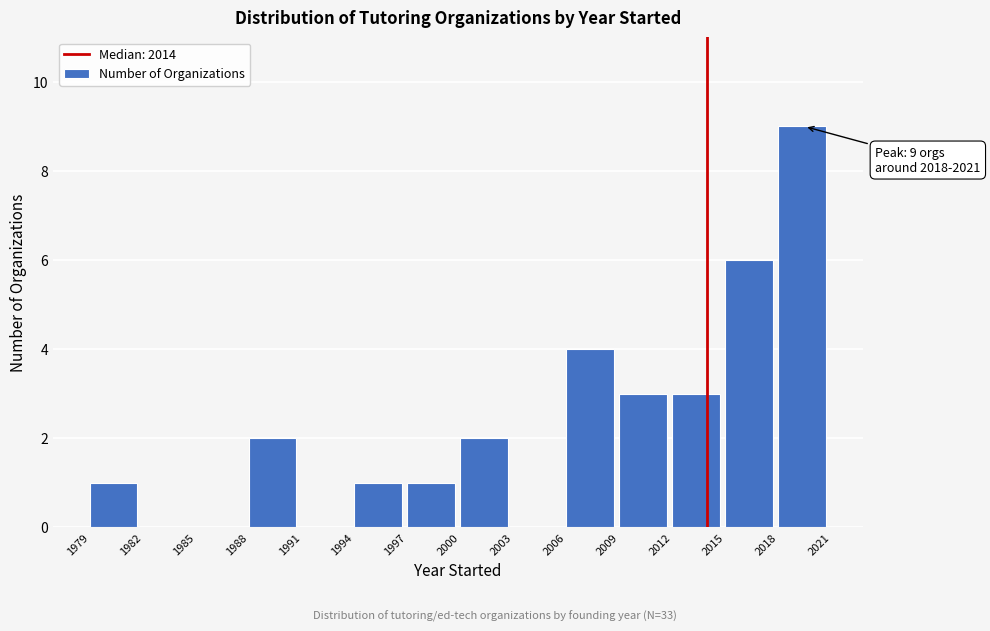

Over which range of the x-axis is the bar tallest?

2018 to 2021